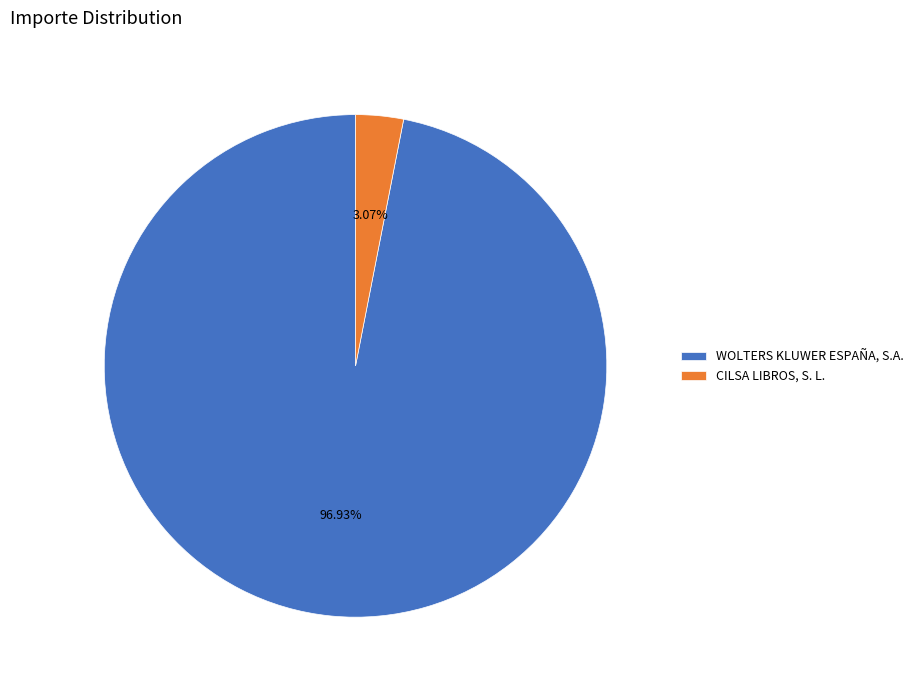

Is there any slice that represents more than half of the pie?

Yes